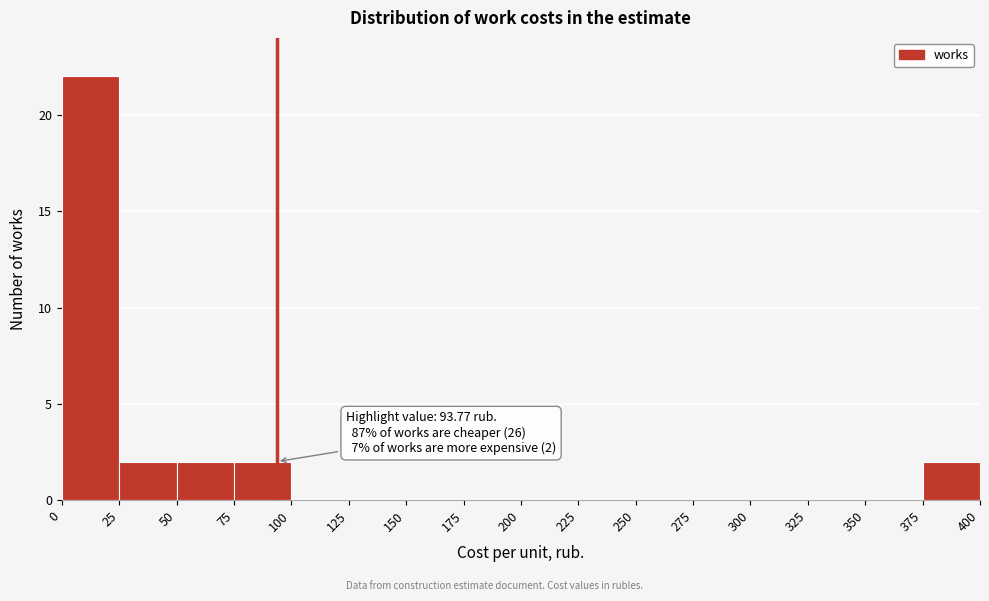

Over which range of the x-axis is the bar tallest?

0 to 25